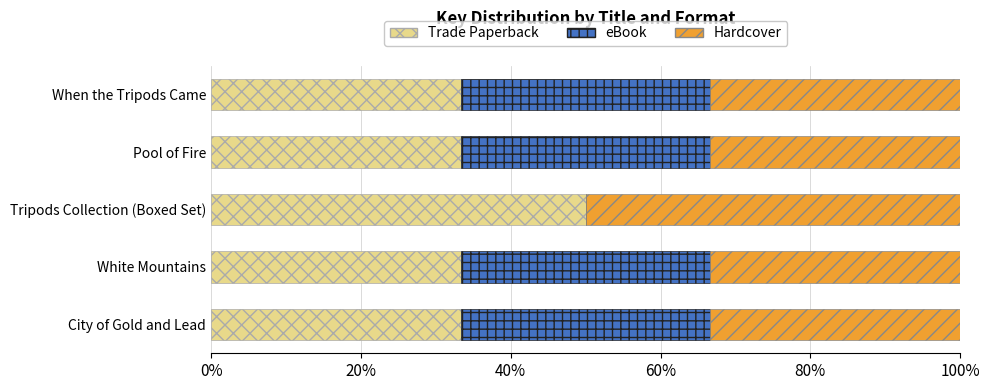

True or false: Trade Paperback has a value of 7.6 at City of Gold and Lead.

False